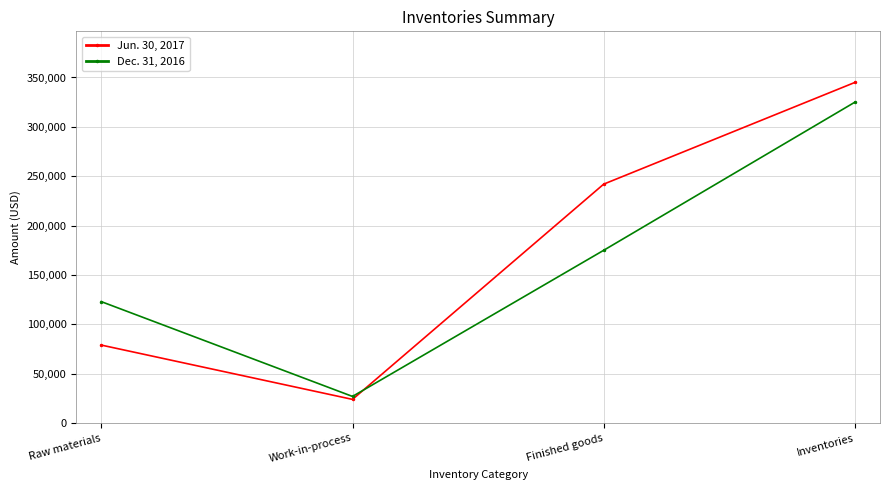

Reading left to right, transcribe all the data shown in this chart.

Jun. 30, 2017: 79000	24000	242000	345000
Dec. 31, 2016: 123000	27000	175000	325000